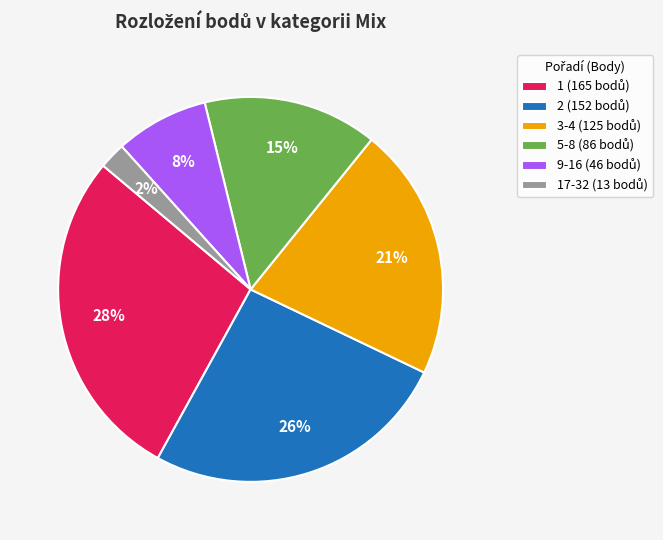

To the nearest percent, what is the average slice percentage?

17%